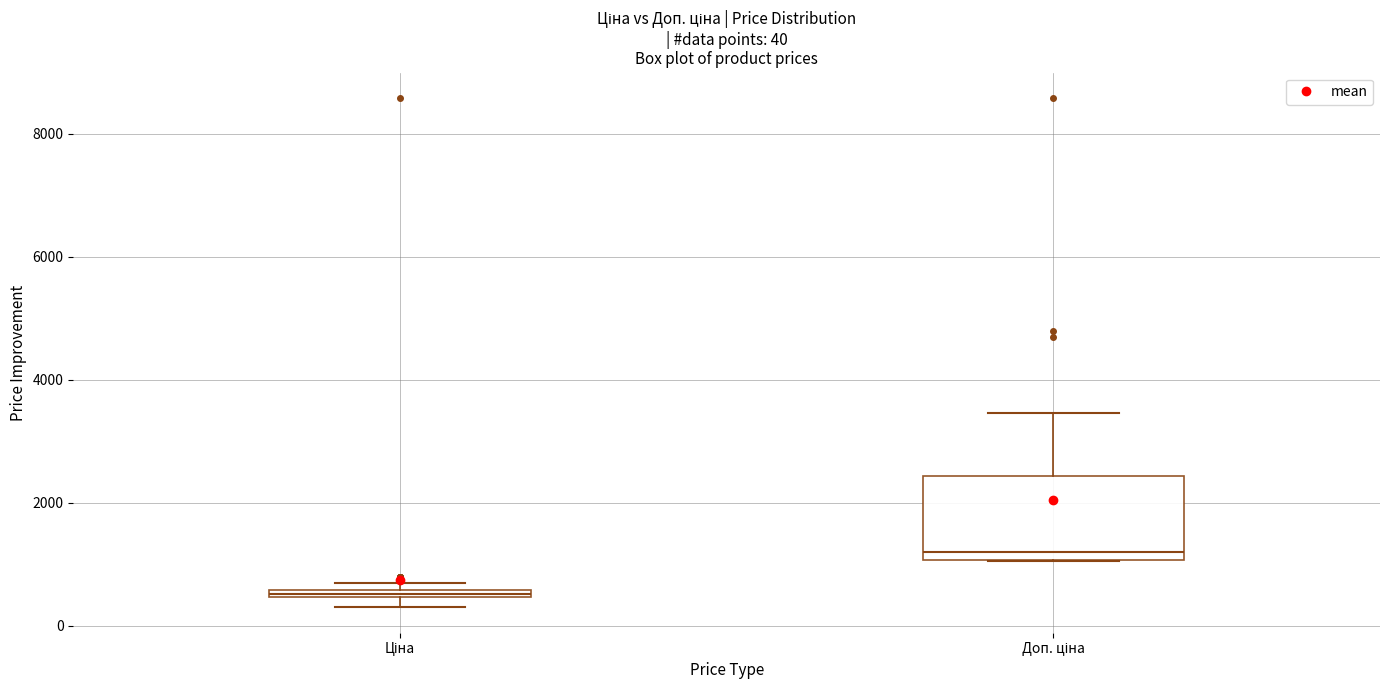

Comparing the boxes themselves (not the whiskers), which one is the tallest?

Доп. ціна